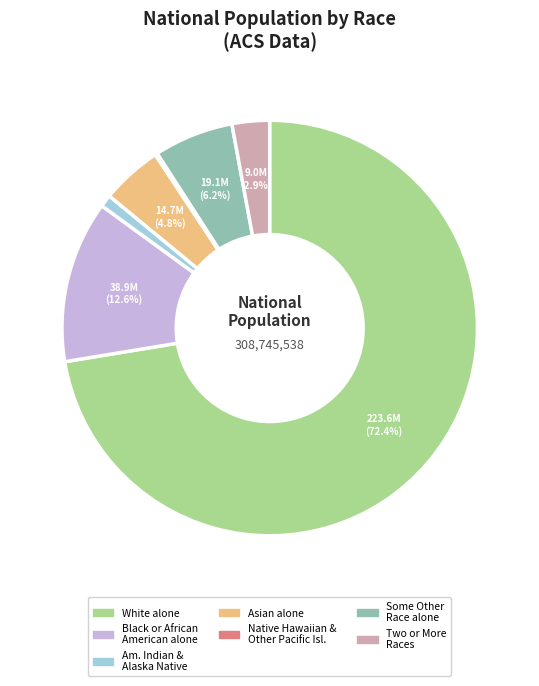

Is there a majority slice in this chart?

Yes